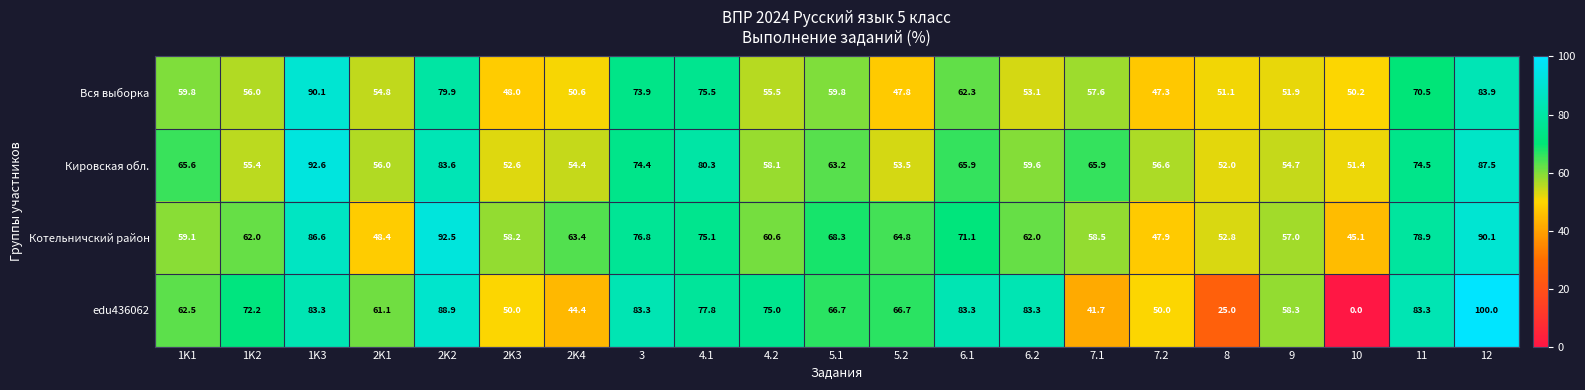

At 1K3, list the series in order from largest to smallest.

Кировская обл., Вся выборка, Котельничский район, edu436062